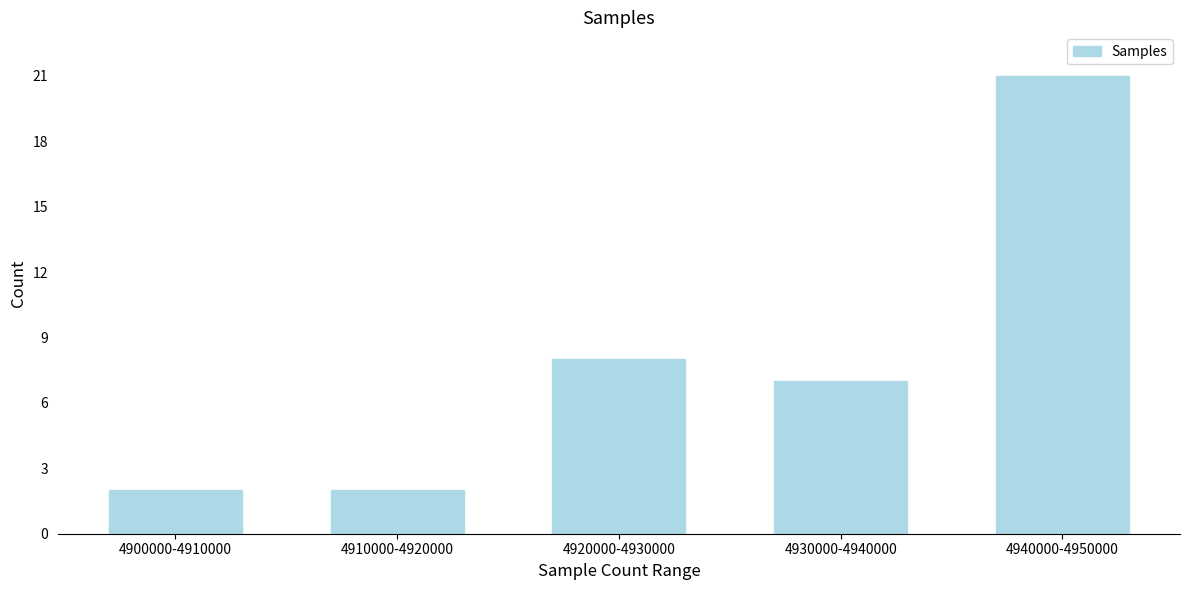

Reading left to right, list all the values displayed in this chart.

4900000-4910000=2	4910000-4920000=2	4920000-4930000=8	4930000-4940000=7	4940000-4950000=21